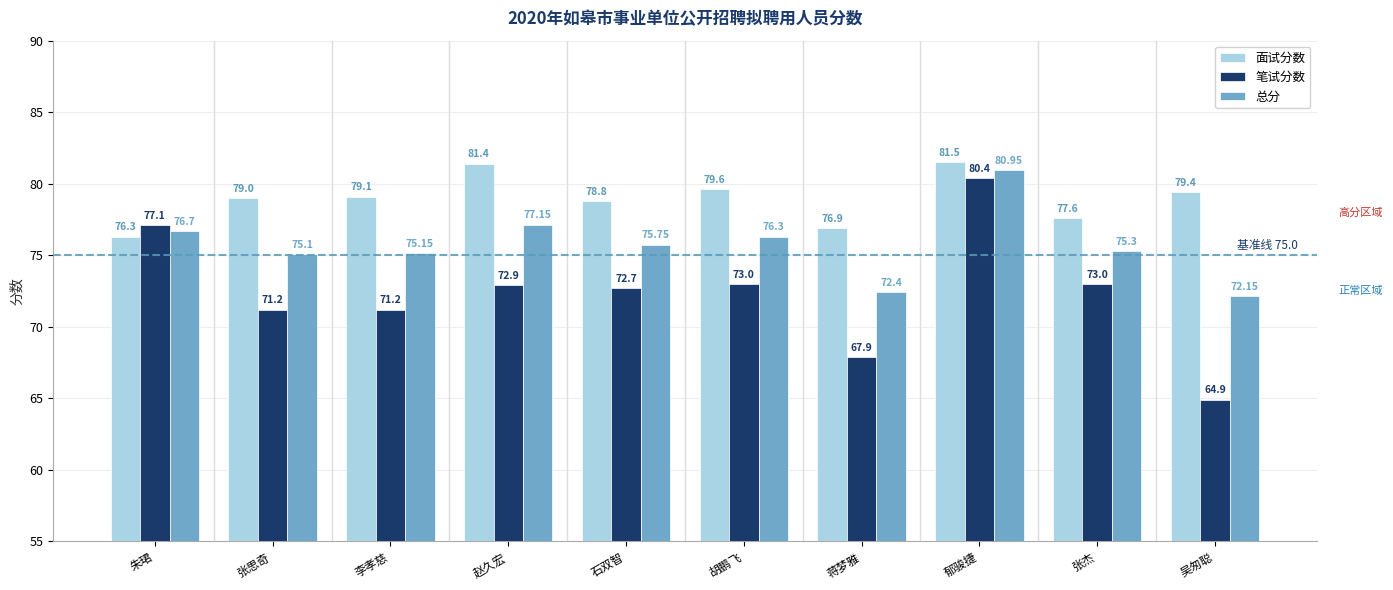

Reading left to right, transcribe all the data shown in this chart.

面试分数: 朱珺=76.3	张思奇=79.0	李孝慈=79.1	赵久宏=81.4	石双智=78.8	胡鹏飞=79.6	蒋梦雅=76.9	郁骏捷=81.5	张杰=77.6	吴匆聪=79.4
笔试分数: 朱珺=77.1	张思奇=71.2	李孝慈=71.2	赵久宏=72.9	石双智=72.7	胡鹏飞=73.0	蒋梦雅=67.9	郁骏捷=80.4	张杰=73.0	吴匆聪=64.9
总分: 朱珺=76.7	张思奇=75.1	李孝慈=75.2	赵久宏=77.2	石双智=75.8	胡鹏飞=76.3	蒋梦雅=72.4	郁骏捷=81.0	张杰=75.3	吴匆聪=72.2